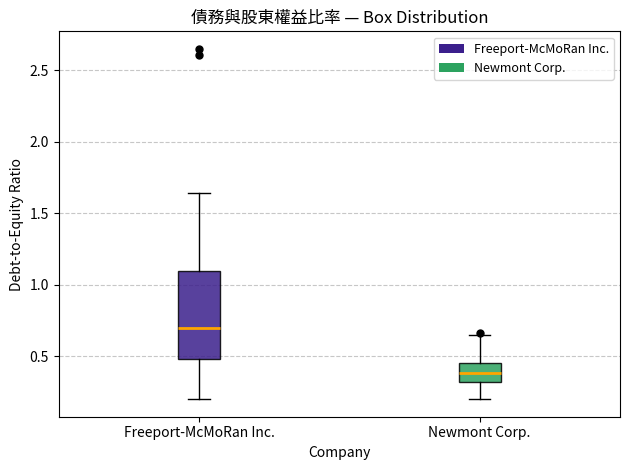

Where is the lower edge of the box for Newmont Corp. on the y-axis? The values are not printed on the chart, so give them approximately, as read against the axis.

0.30